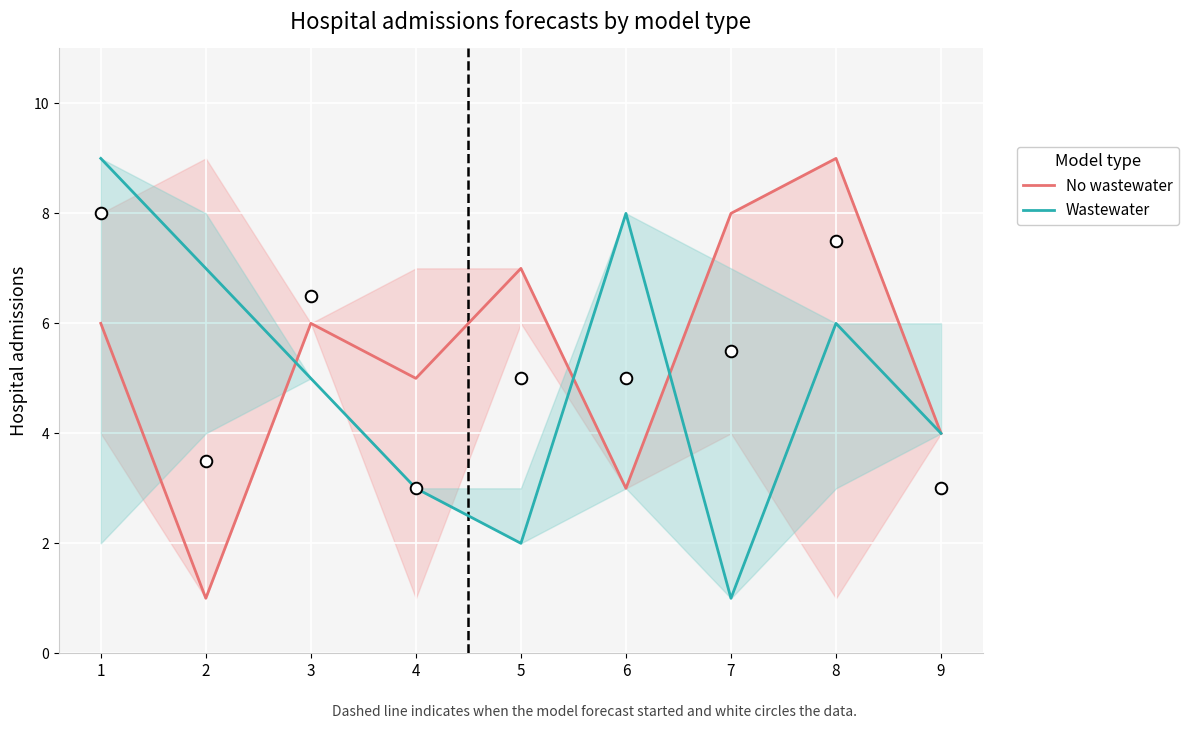

At which category is the sum across all series the highest?

1